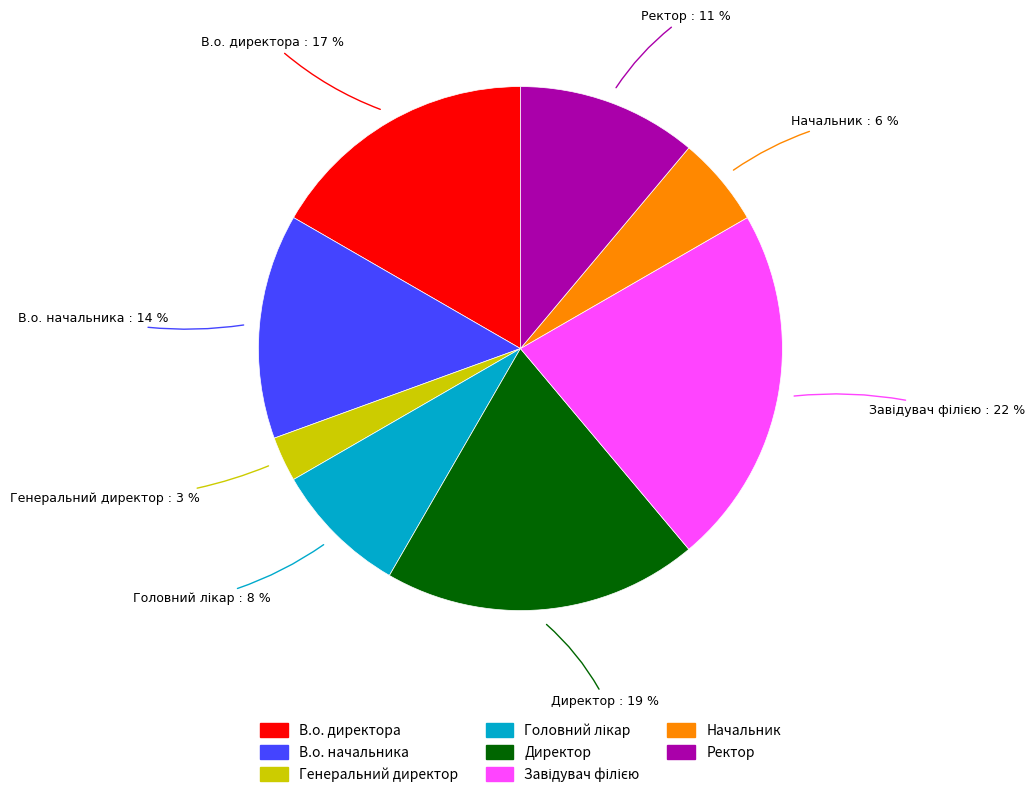

Between Директор and В.о. директора, which is larger?

Директор